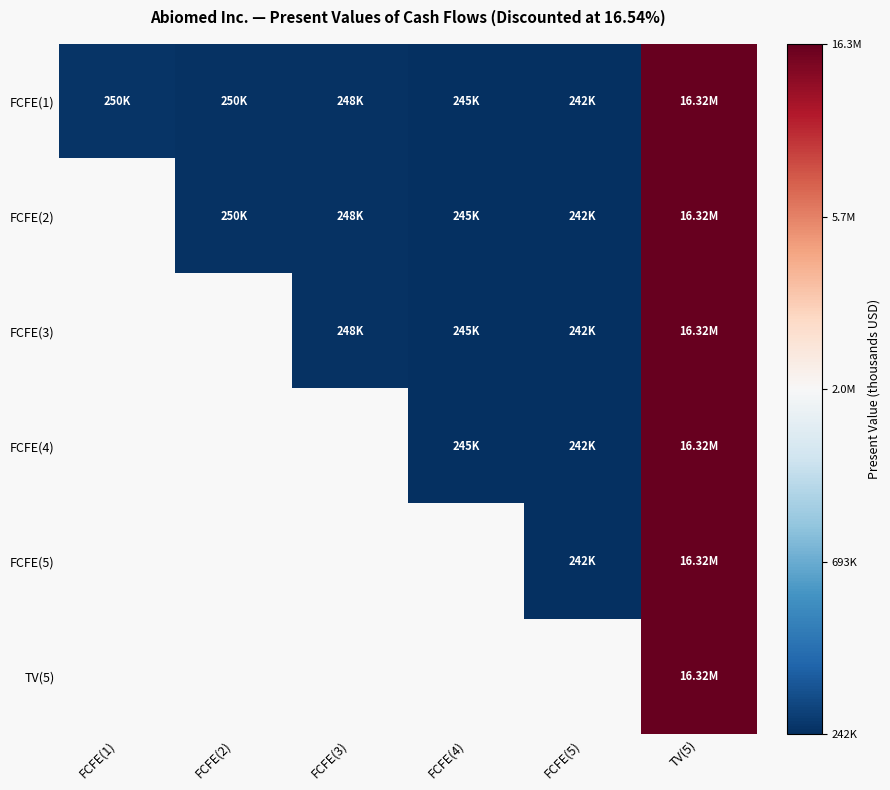

Which label corresponds to the smallest value in the chart?

FCFE(5)